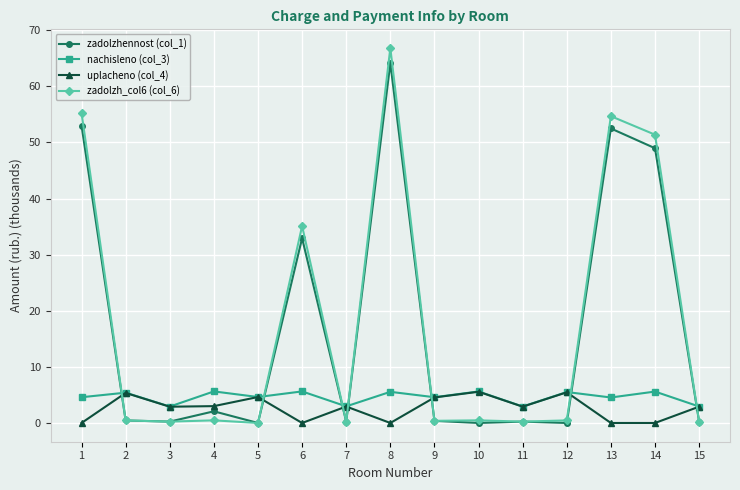

The zadolzh_col6 (col_6) series shows 0.0 at 5. True or false?

True